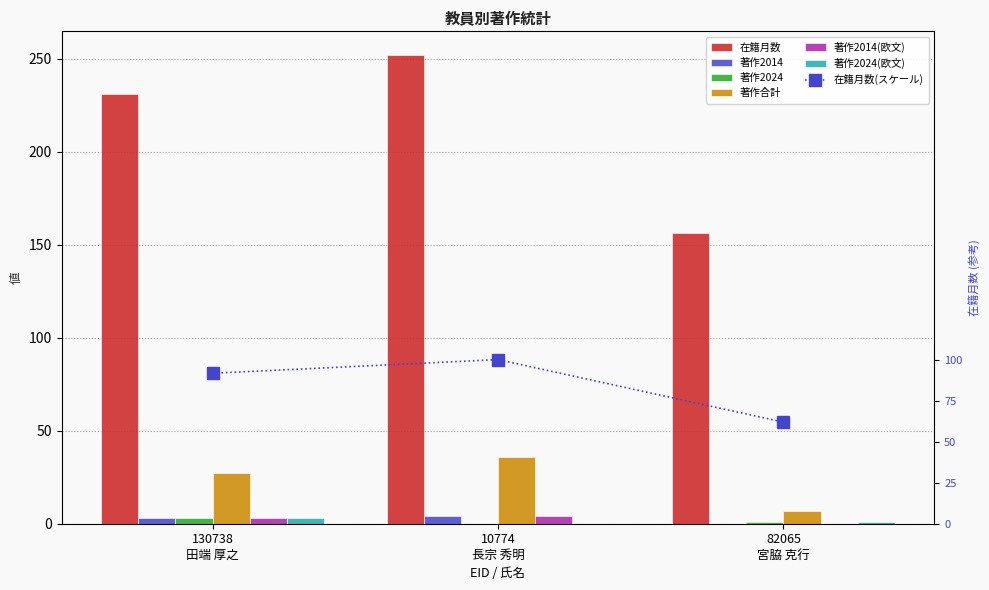

What is the maximum value shown in the chart?

252